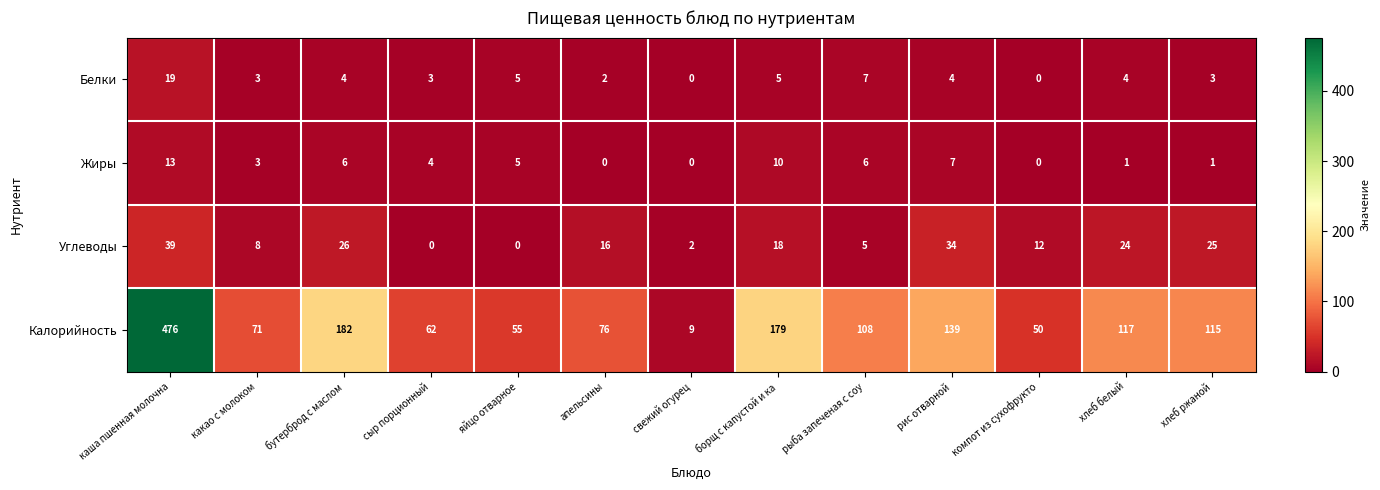

What is the total value across all series at рис отварной?

184